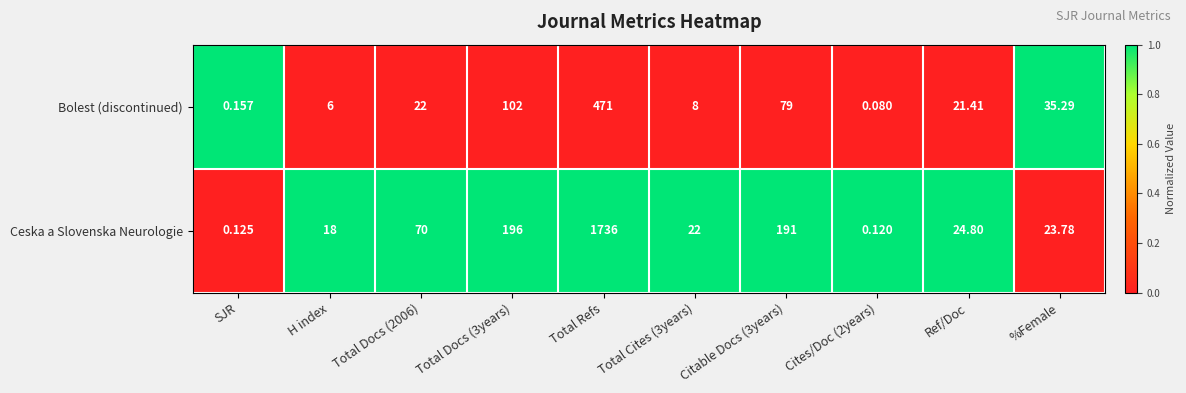

At which category is the sum across all series the highest?

Total Refs